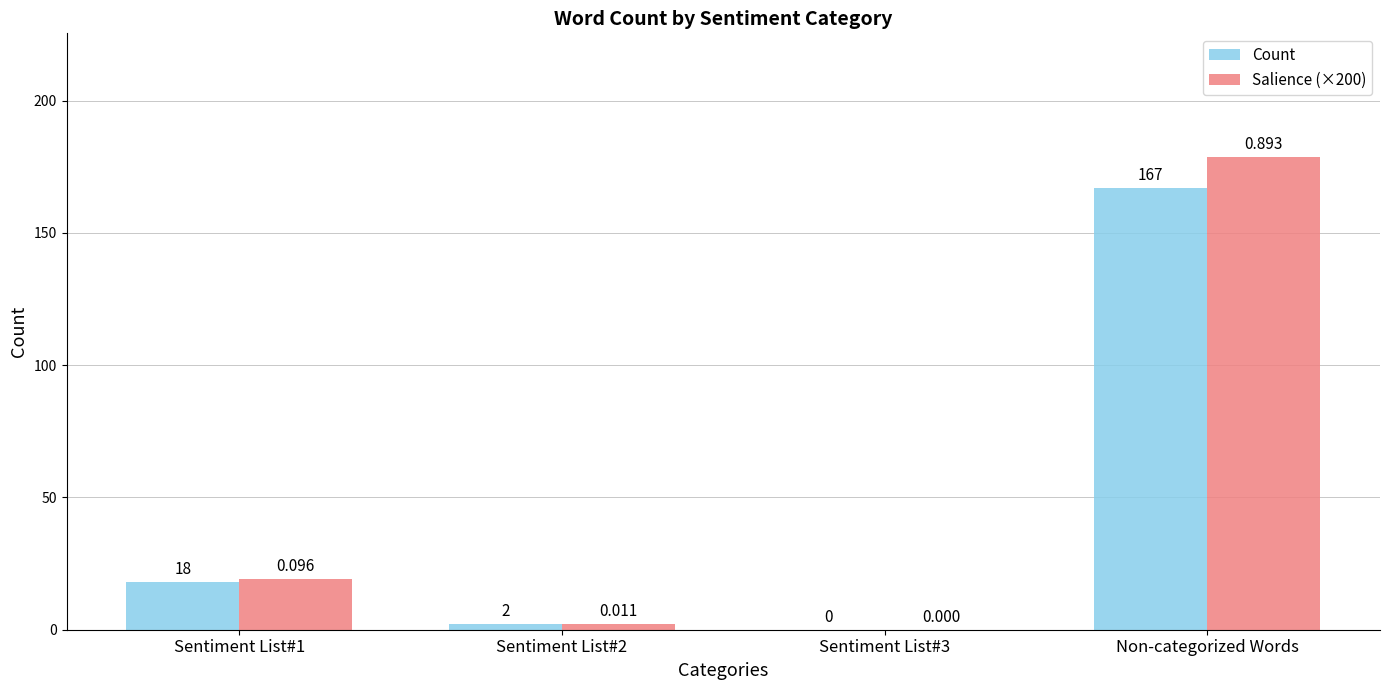

Count the number of categories in the chart.

4